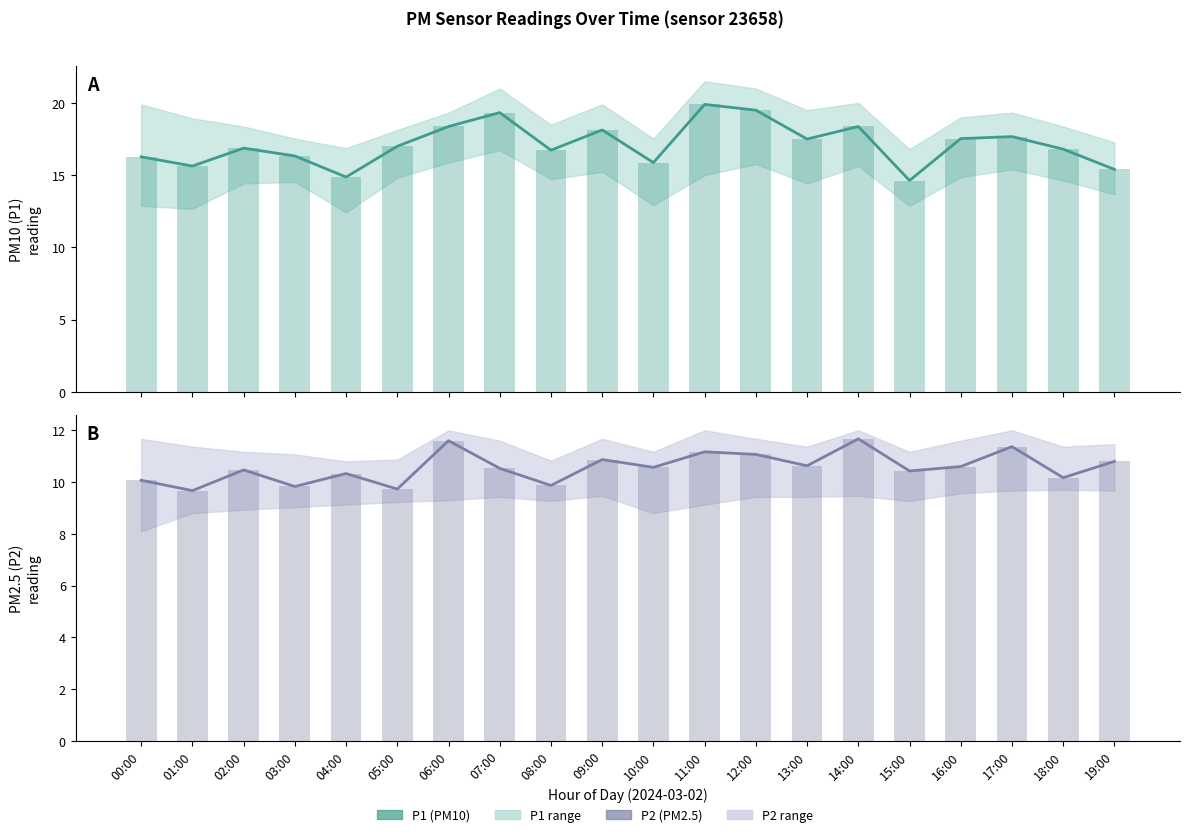

Are the bars horizontal?

No